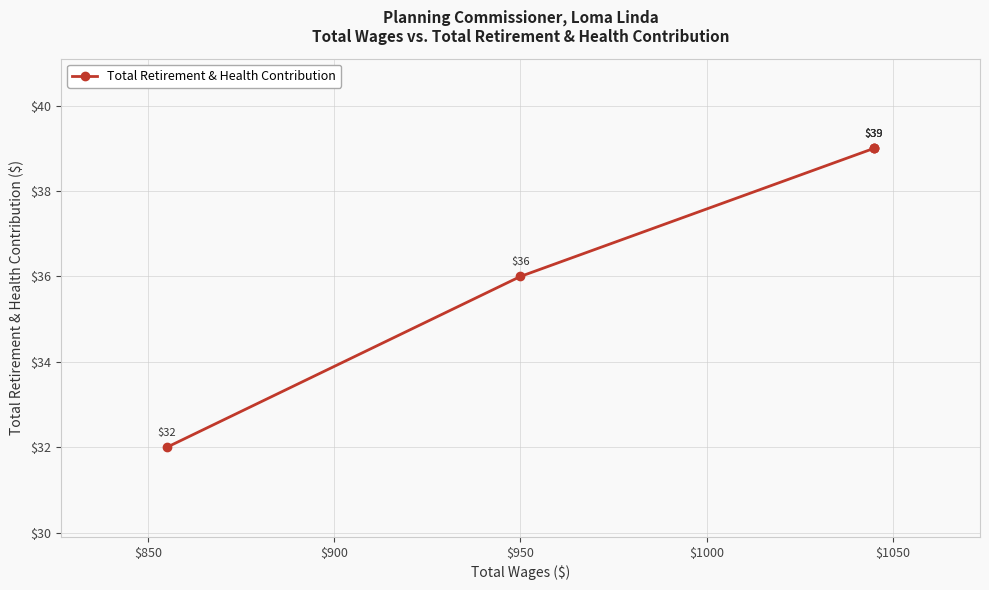

What is the sum of the values at $850 and $1000?

71